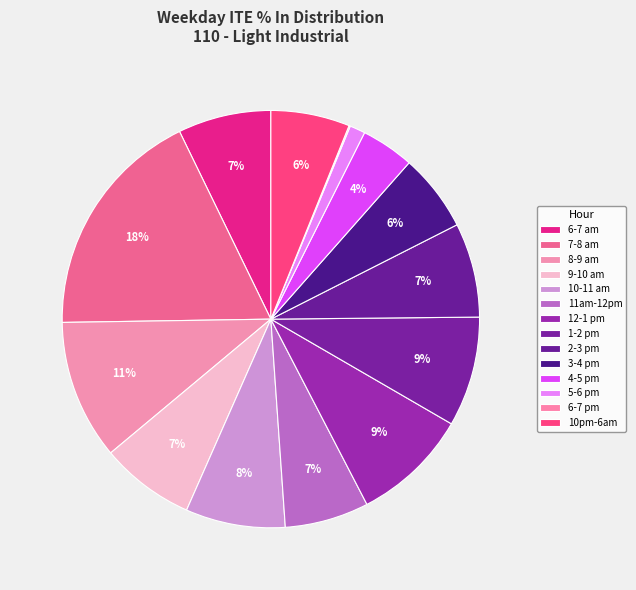

Which has a higher value, 9-10 am or 11am-12pm?

9-10 am